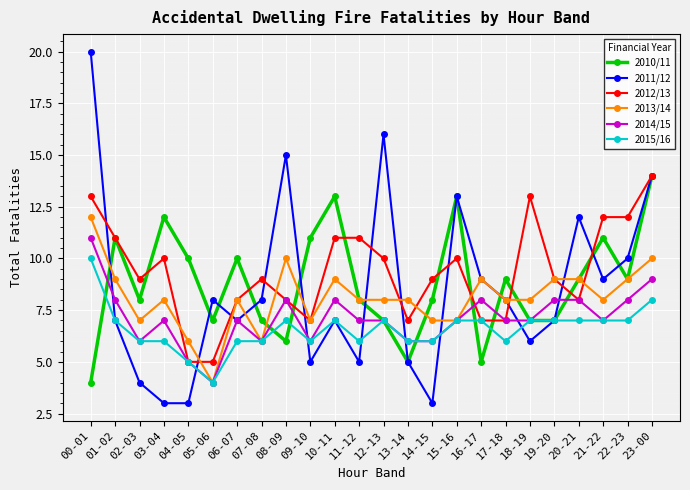

Reading left to right, what are all the values shown in this chart?

2010/11: 00-01=4	01-02=11	02-03=8	03-04=12	04-05=10	05-06=7	06-07=10	07-08=7	08-09=6	09-10=11	10-11=13	11-12=8	12-13=7	13-14=5	14-15=8	15-16=13	16-17=5	17-18=9	18-19=7	19-20=7	20-21=9	21-22=11	22-23=9	23-00=14
2011/12: 00-01=20	01-02=7	02-03=4	03-04=3	04-05=3	05-06=8	06-07=7	07-08=8	08-09=15	09-10=5	10-11=7	11-12=5	12-13=16	13-14=5	14-15=3	15-16=13	16-17=9	17-18=8	18-19=6	19-20=7	20-21=12	21-22=9	22-23=10	23-00=14
2012/13: 00-01=13	01-02=11	02-03=9	03-04=10	04-05=5	05-06=5	06-07=8	07-08=9	08-09=8	09-10=7	10-11=11	11-12=11	12-13=10	13-14=7	14-15=9	15-16=10	16-17=7	17-18=7	18-19=13	19-20=9	20-21=8	21-22=12	22-23=12	23-00=14
2013/14: 00-01=12	01-02=9	02-03=7	03-04=8	04-05=6	05-06=4	06-07=8	07-08=6	08-09=10	09-10=7	10-11=9	11-12=8	12-13=8	13-14=8	14-15=7	15-16=7	16-17=9	17-18=8	18-19=8	19-20=9	20-21=9	21-22=8	22-23=9	23-00=10
2014/15: 00-01=11	01-02=8	02-03=6	03-04=7	04-05=5	05-06=4	06-07=7	07-08=6	08-09=8	09-10=6	10-11=8	11-12=7	12-13=7	13-14=6	14-15=6	15-16=7	16-17=8	17-18=7	18-19=7	19-20=8	20-21=8	21-22=7	22-23=8	23-00=9
2015/16: 00-01=10	01-02=7	02-03=6	03-04=6	04-05=5	05-06=4	06-07=6	07-08=6	08-09=7	09-10=6	10-11=7	11-12=6	12-13=7	13-14=6	14-15=6	15-16=7	16-17=7	17-18=6	18-19=7	19-20=7	20-21=7	21-22=7	22-23=7	23-00=8